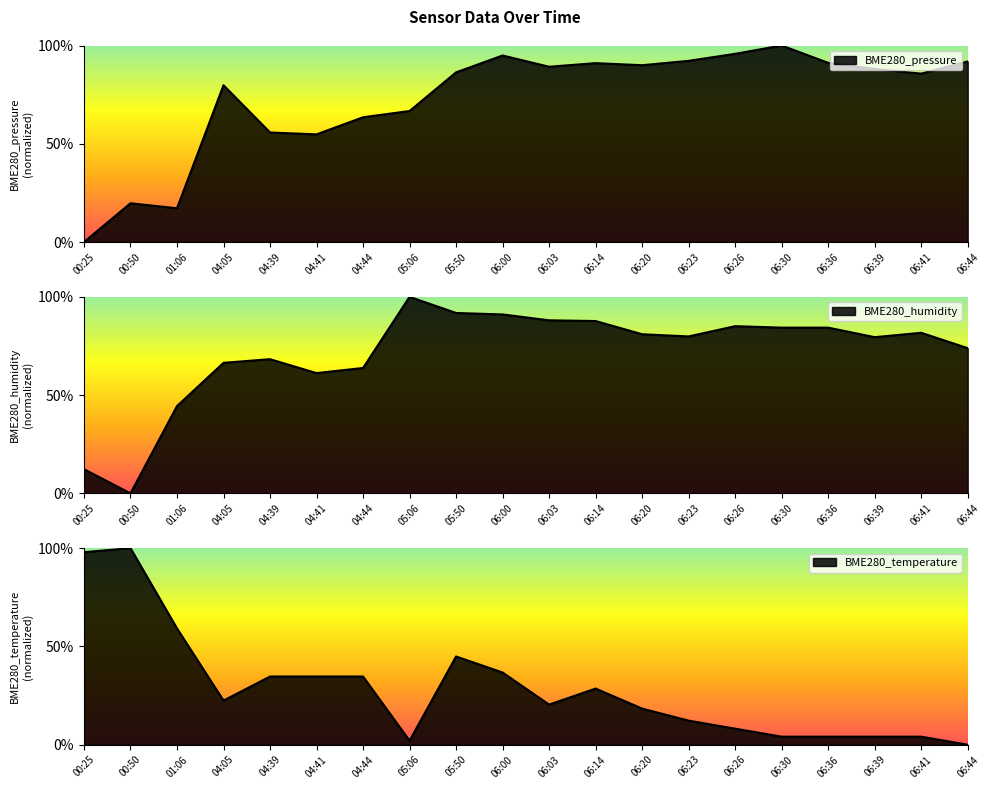

What is the value of the BME280_humidity point at the 1st from the left?

0.1